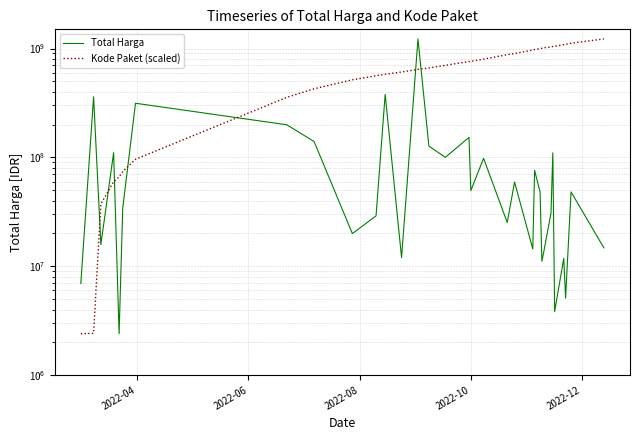

What is the average value of the Total Harga series?

116542734.1